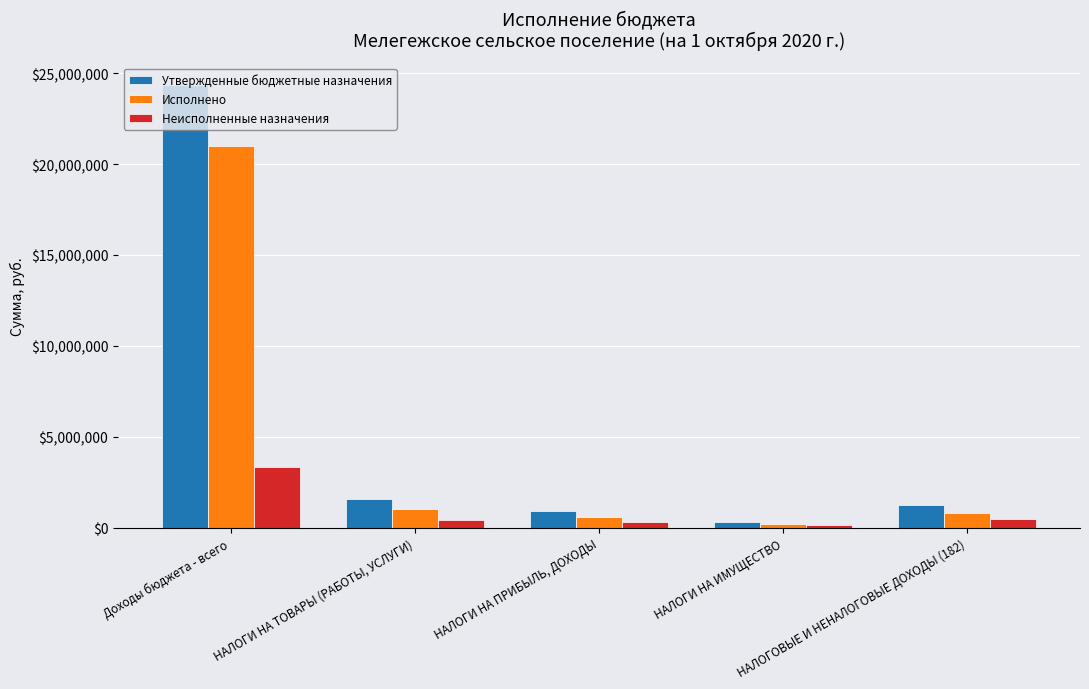

List the series in order of their overall mean, highest first.

Утвержденные бюджетные назначения, Исполнено, Неисполненные назначения